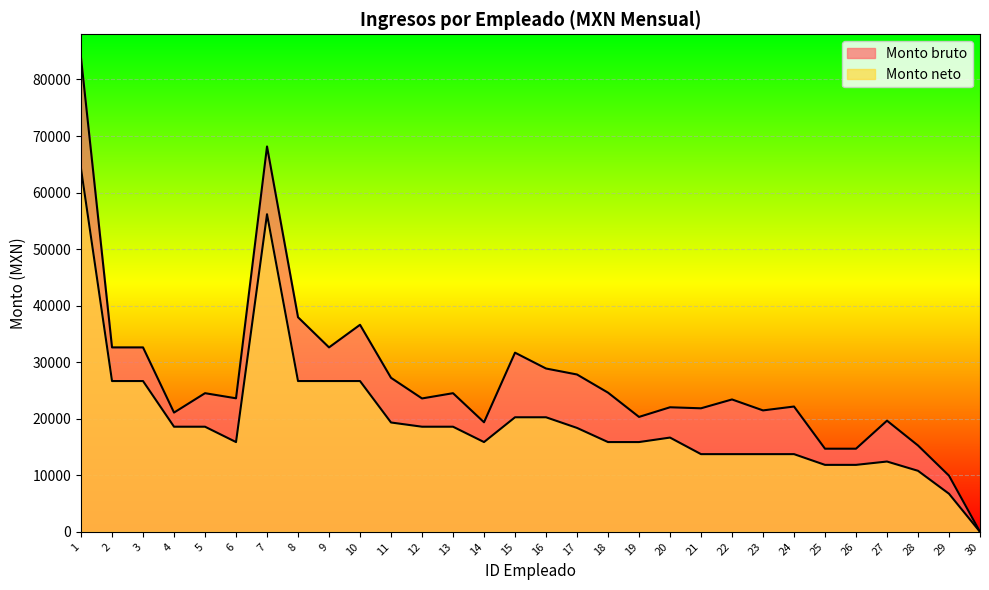

How many lines are shown in the chart?

2